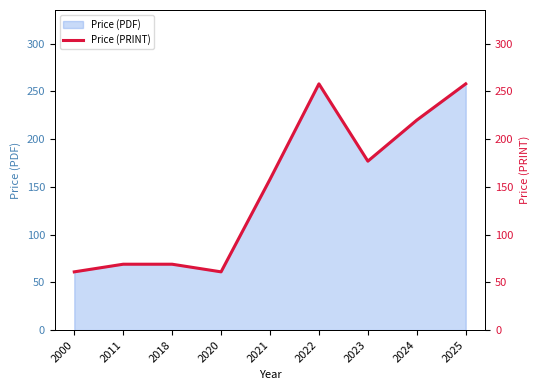

Reading right to left, extract all data points from this chart.

2025=258	2024=220	2023=177	2022=258	2021=158	2020=61	2018=69	2011=69	2000=61